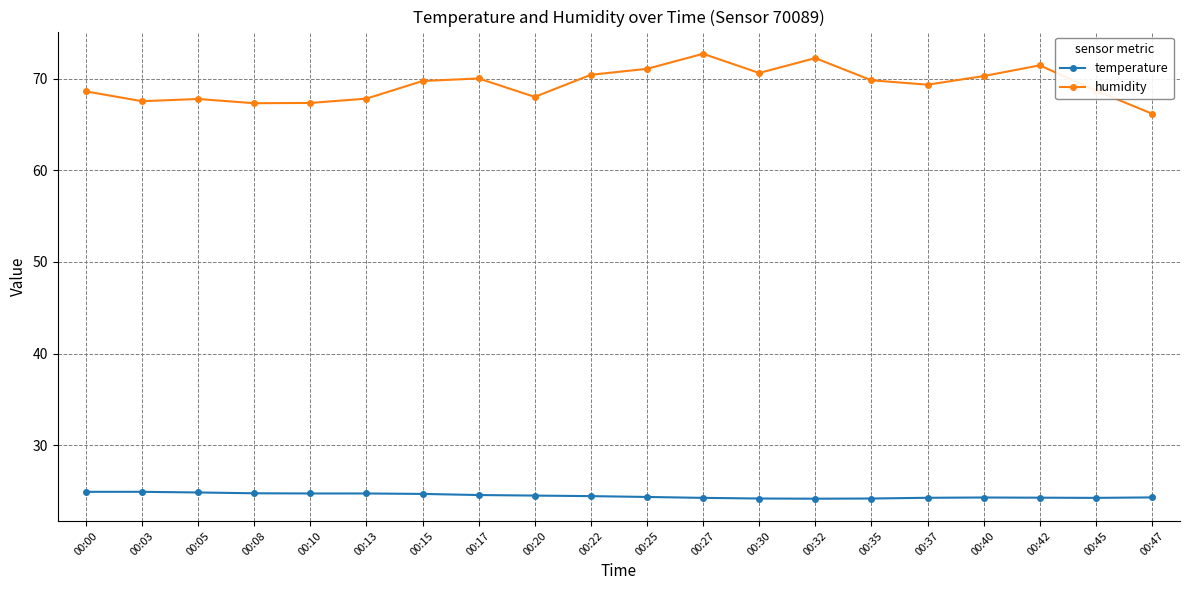

Which series has the largest range (max minus min)?

humidity